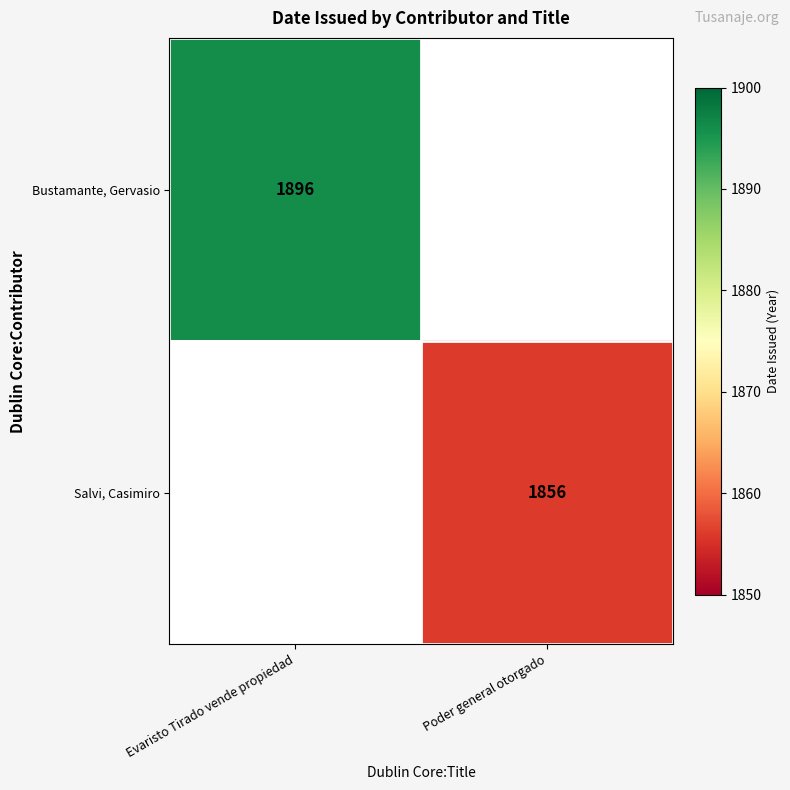

True or false: Salvi, Casimiro has a value of 1856 at Poder general otorgado.

True